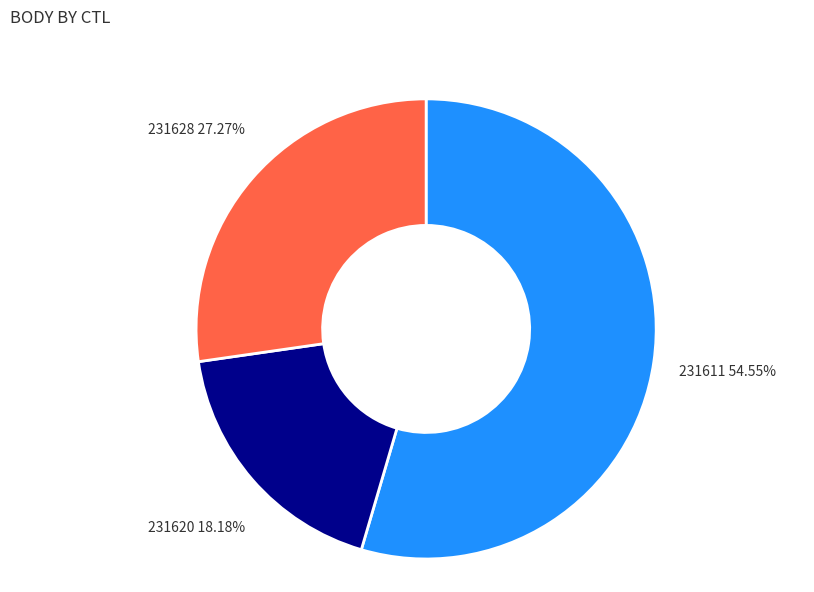

What percentage is the 231620 slice, to the nearest percent?

18%